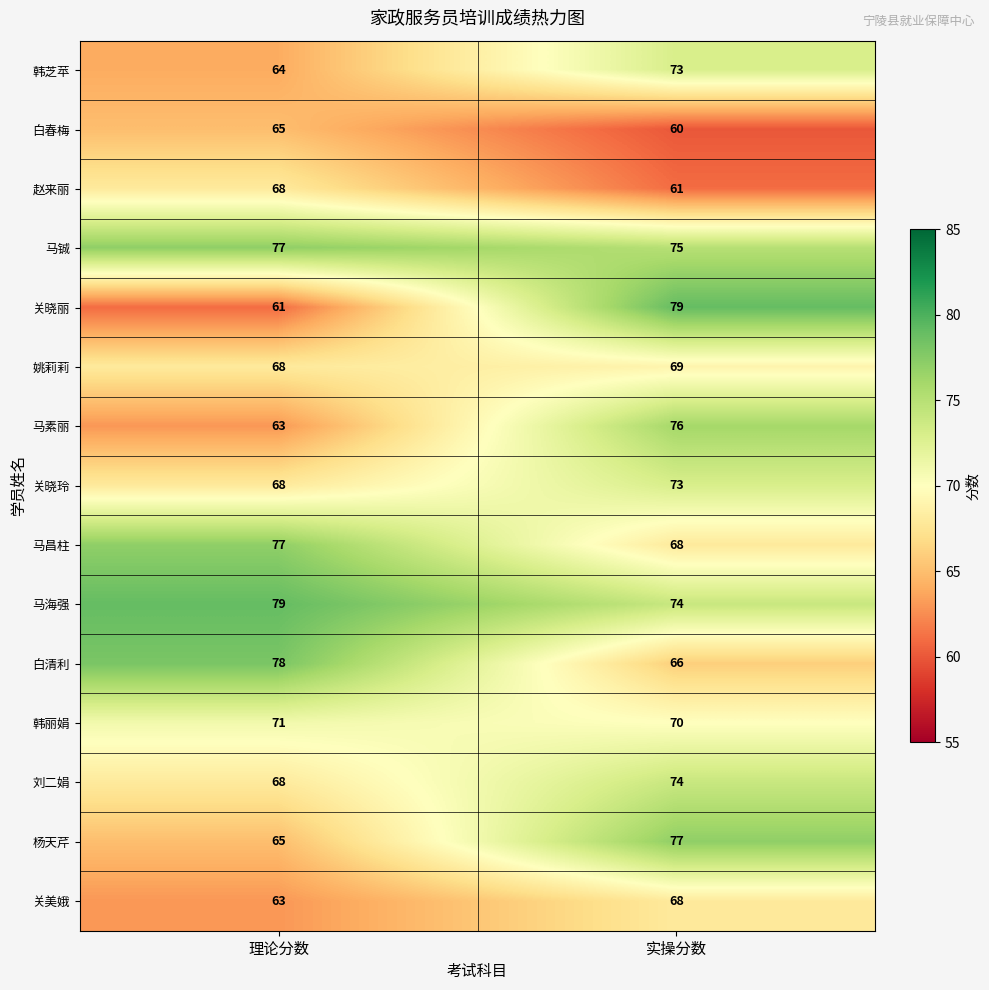

What is the average value of the 杨天芹 series?

71